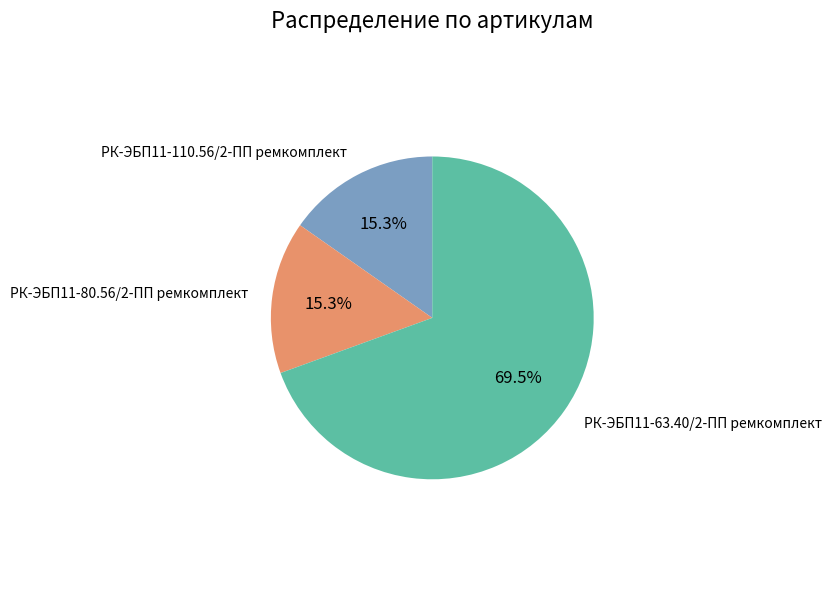

Is it true that РК-ЭБП11-80.56/2-ПП ремкомплект is 22% of the pie?

False